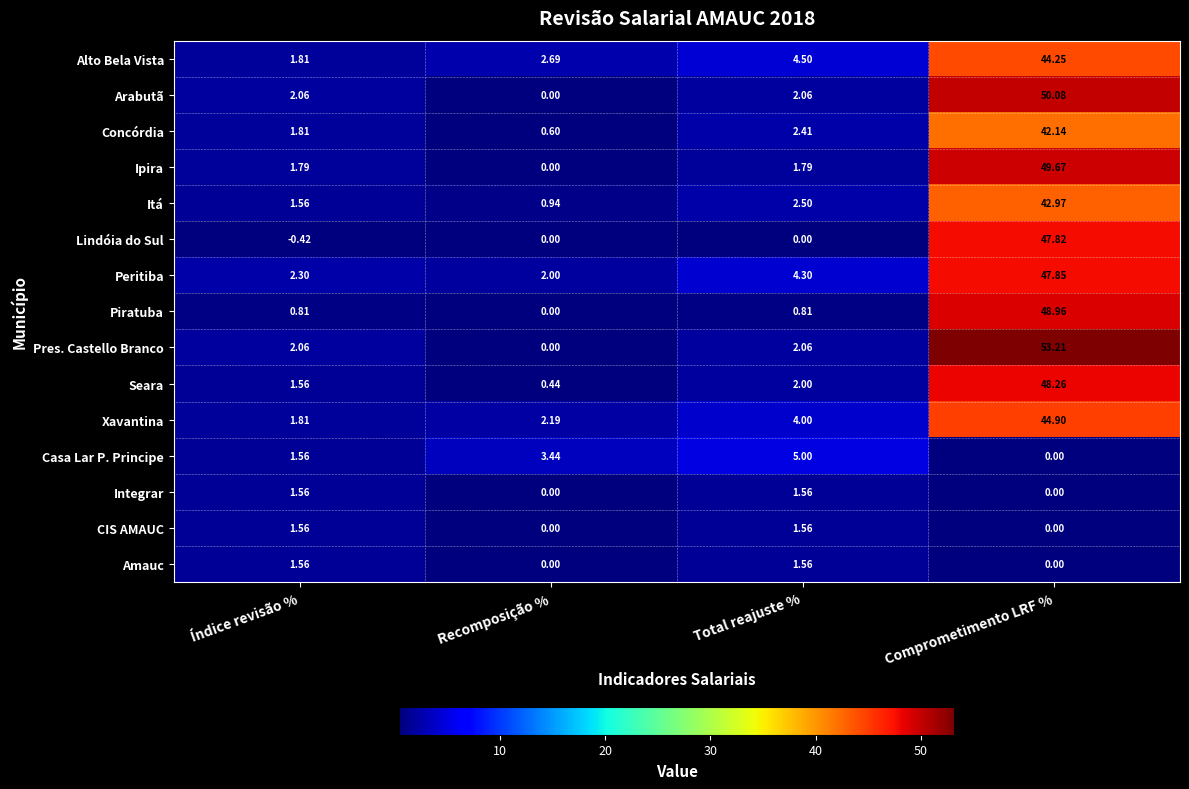

At which category is the sum across all series the highest?

Comprometimento LRF %